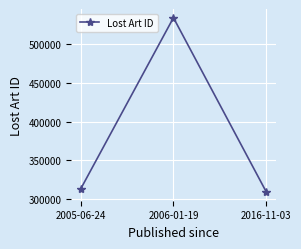

What position from the left is 2016-11-03?

3